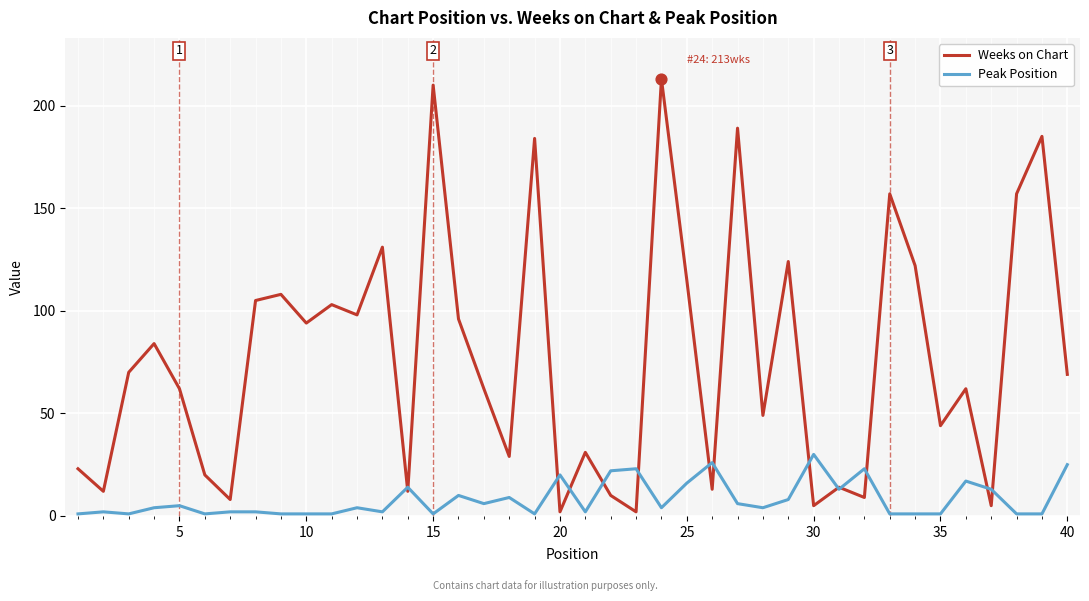

Which series has the widest spread of values?

Weeks on Chart